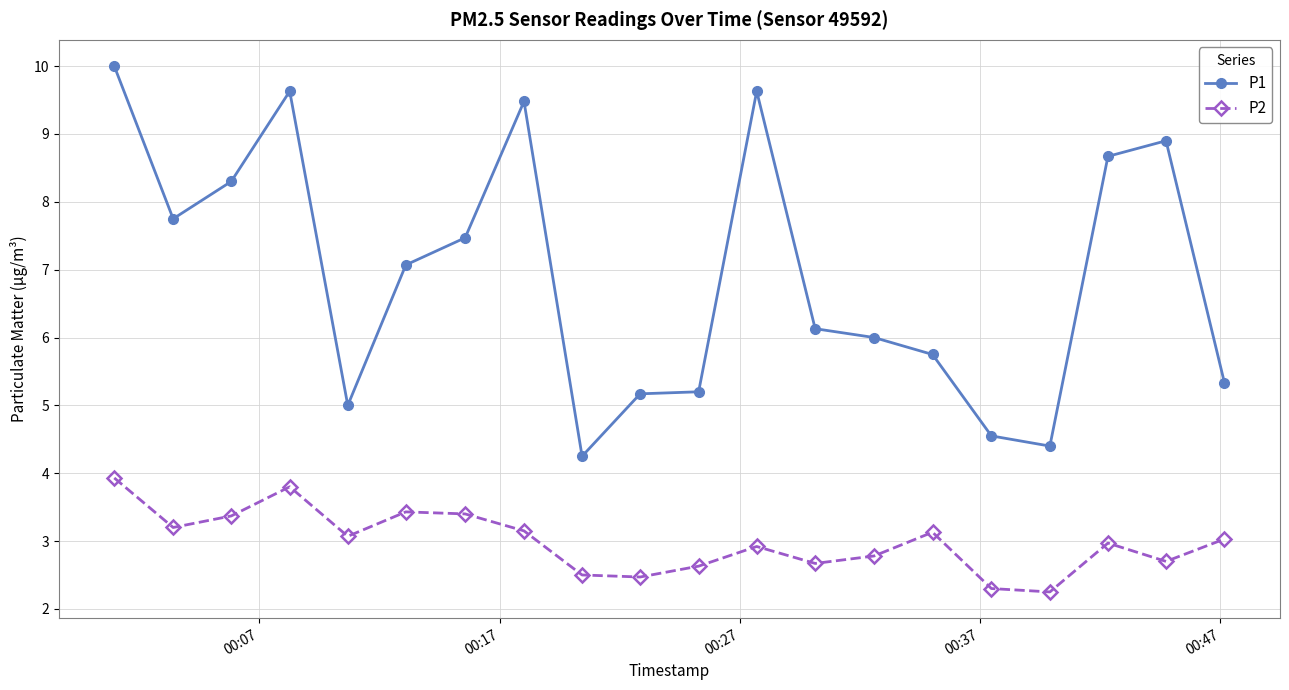

How many values in the P1 series exceed 7?

10